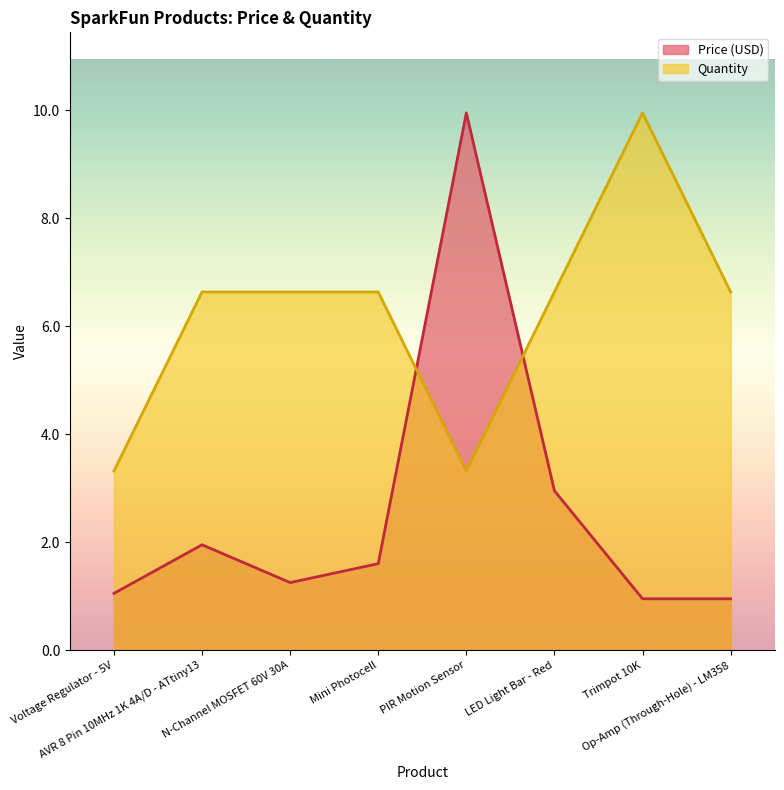

True or false: Price (USD) has more than 1 interior local peaks.

True